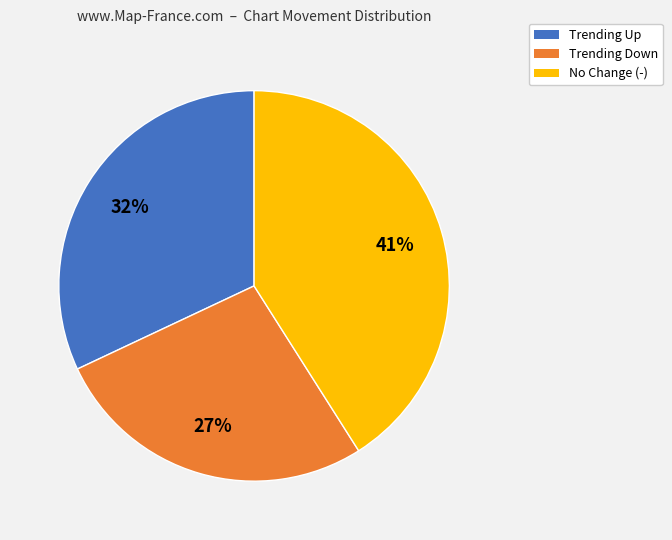

How many segments does this pie chart have?

3